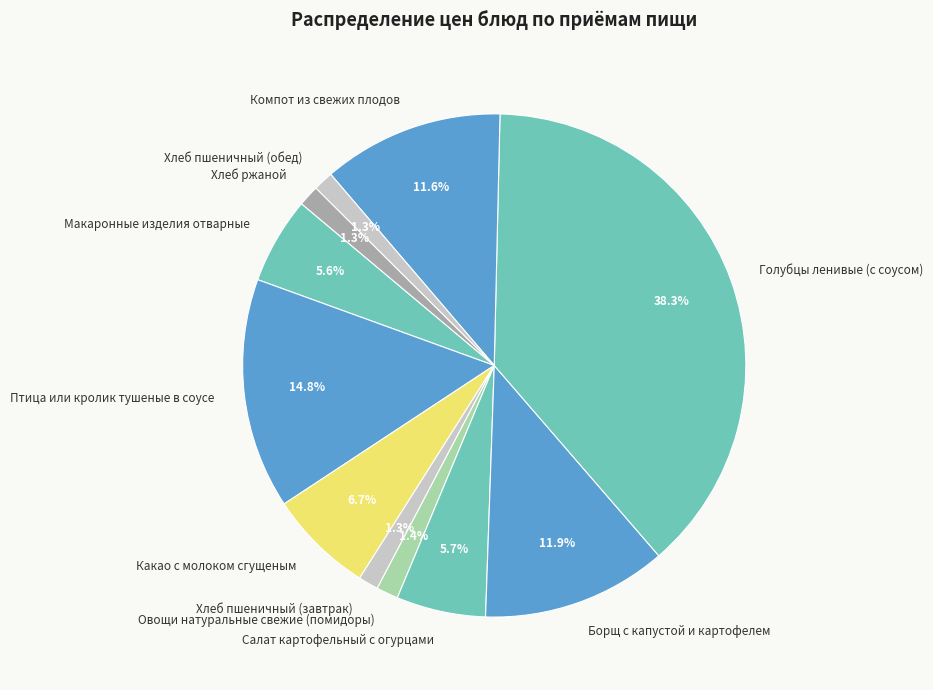

To the nearest percent, what percentage of the pie is Хлеб пшеничный (обед)?

1%